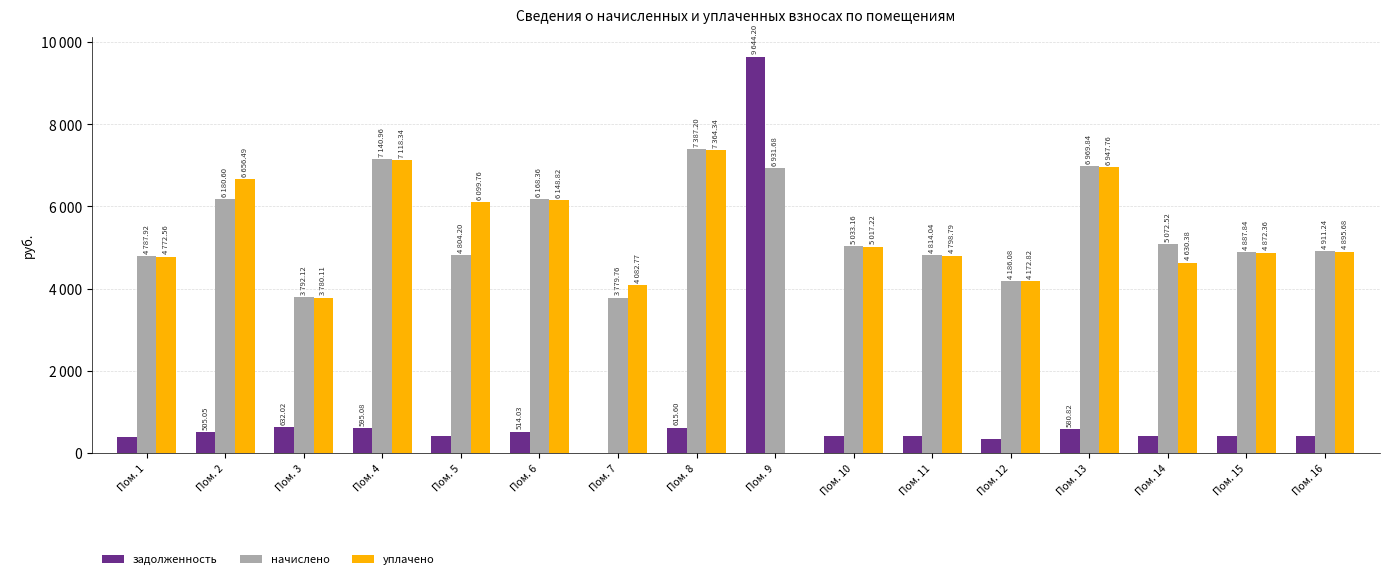

Which label corresponds to the smallest value in the chart?

Пом. 7